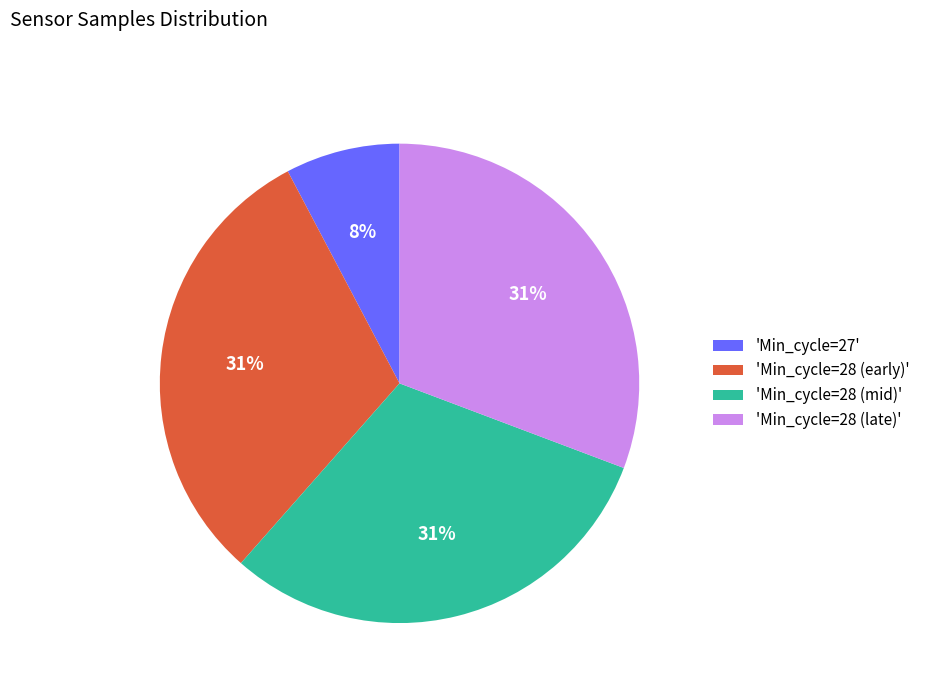

How many segments does this pie chart have?

4